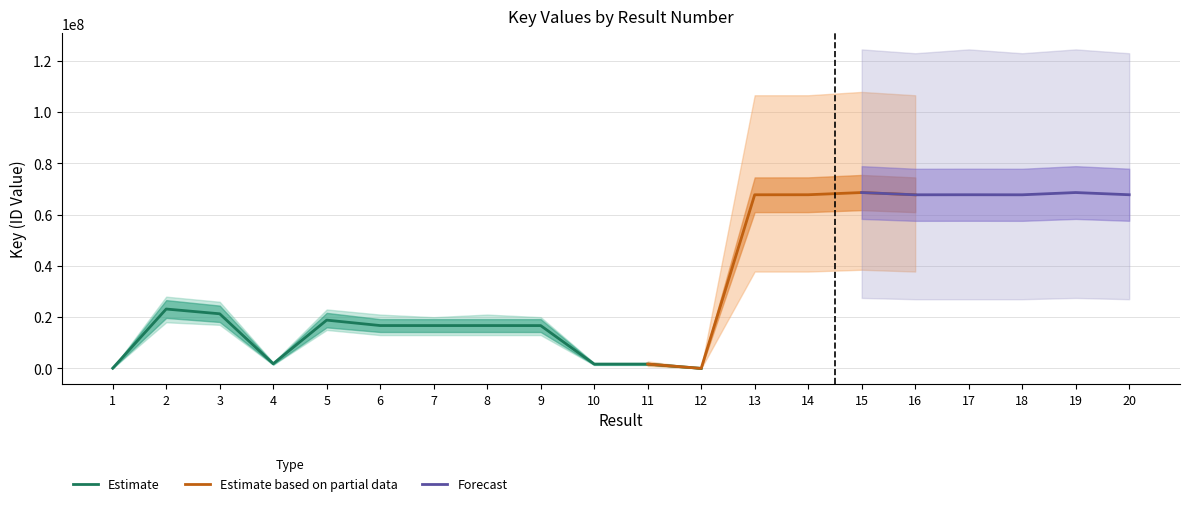

What is the sum of the values at 7 and 3?

38023475